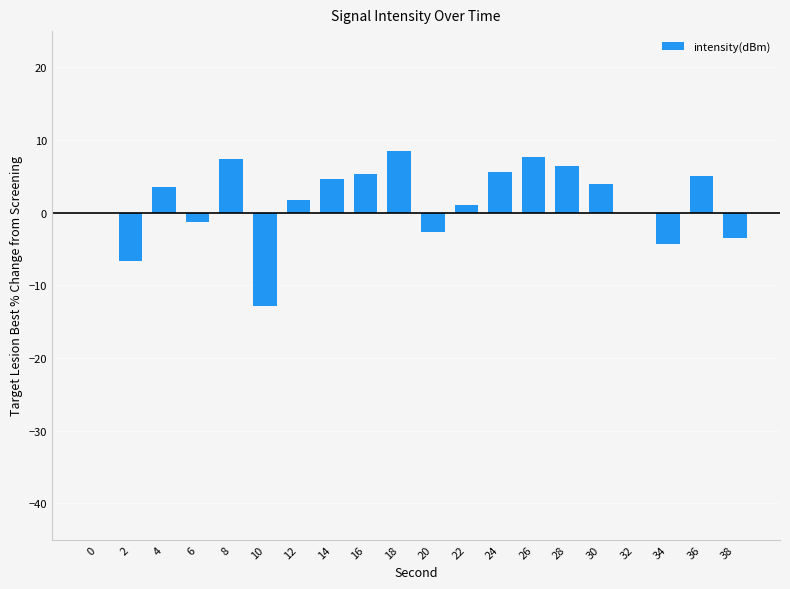

Is it true that the value at 16 is 5.3?

True